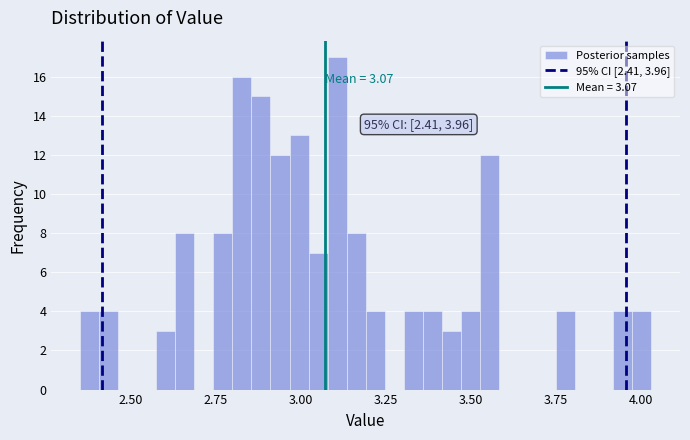

Read against the x-axis, roughly where is the centre of the tallest bar?

3.10